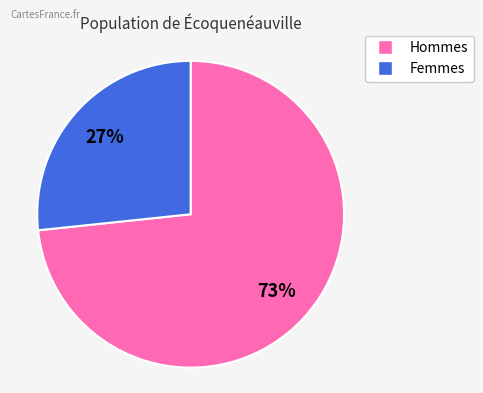

Is there a majority slice in this chart?

Yes